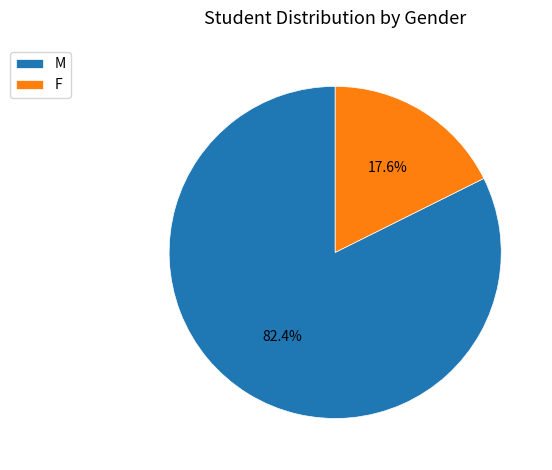

To the nearest percent, what portion does M represent?

82%